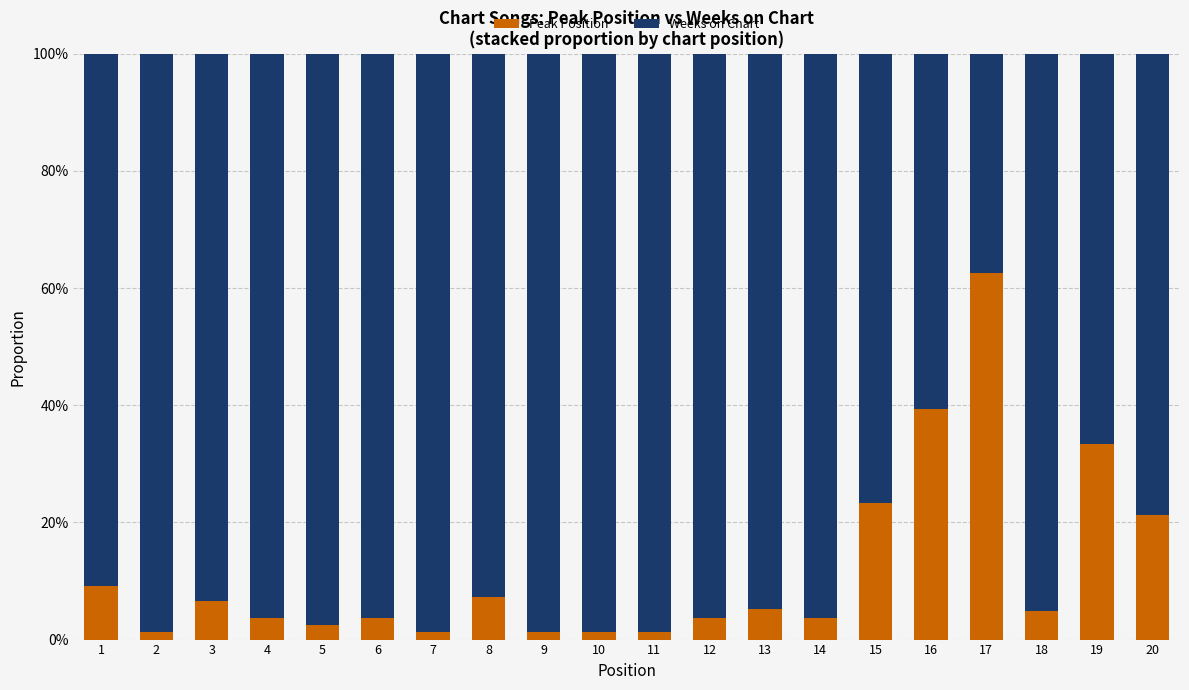

What are all the series names shown in the legend?

Peak Position, Weeks on Chart